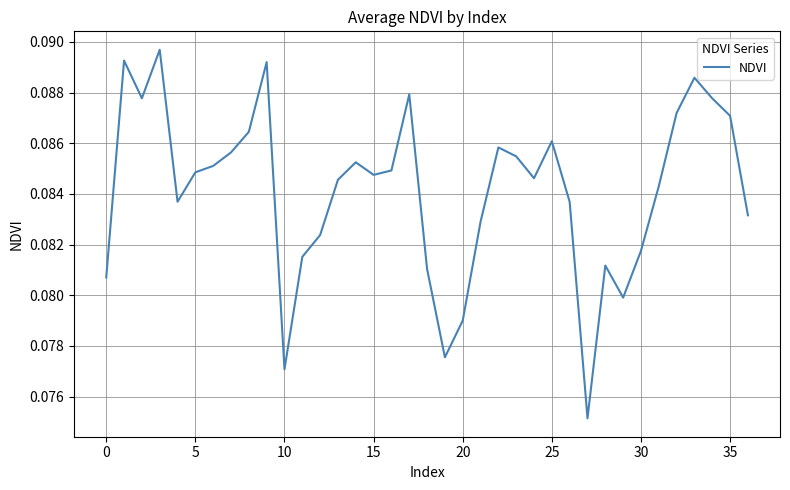

Is this an area chart (filled region under the line)?

No